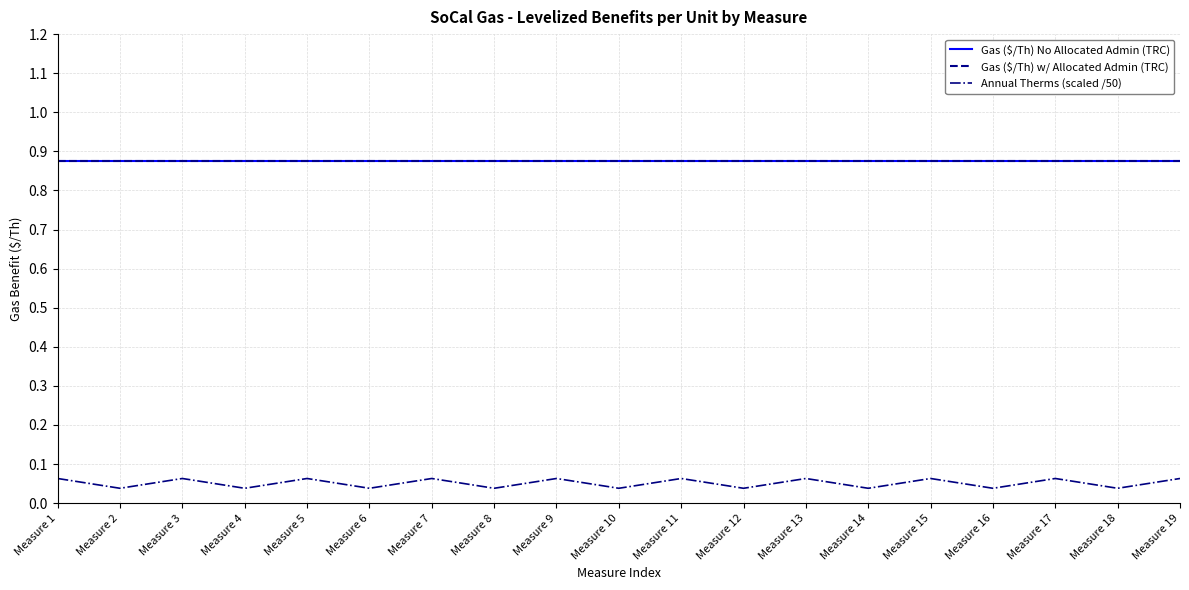

True or false: Annual Therms (scaled /50) has more than 0 interior local peaks.

True